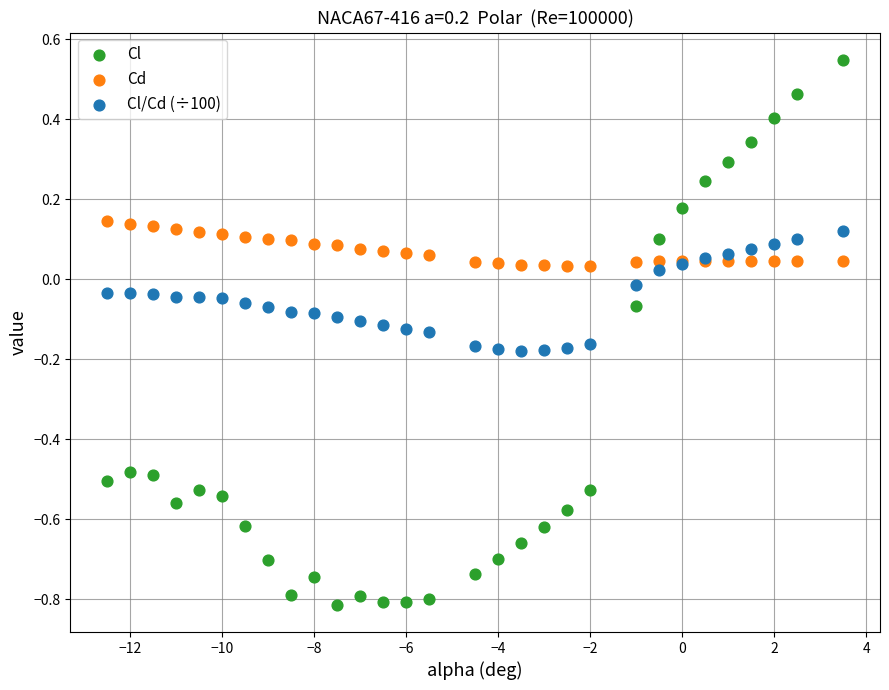

Which series contains the lowest Y value?

Cl